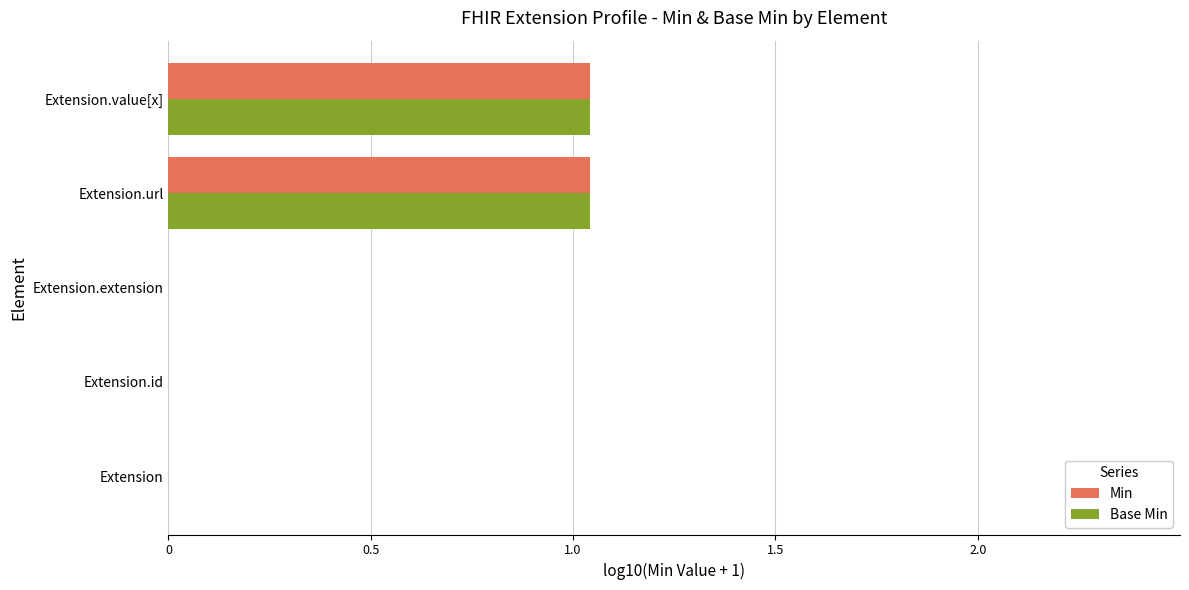

True or false: Base Min has a value of 0.0 at Extension.

True